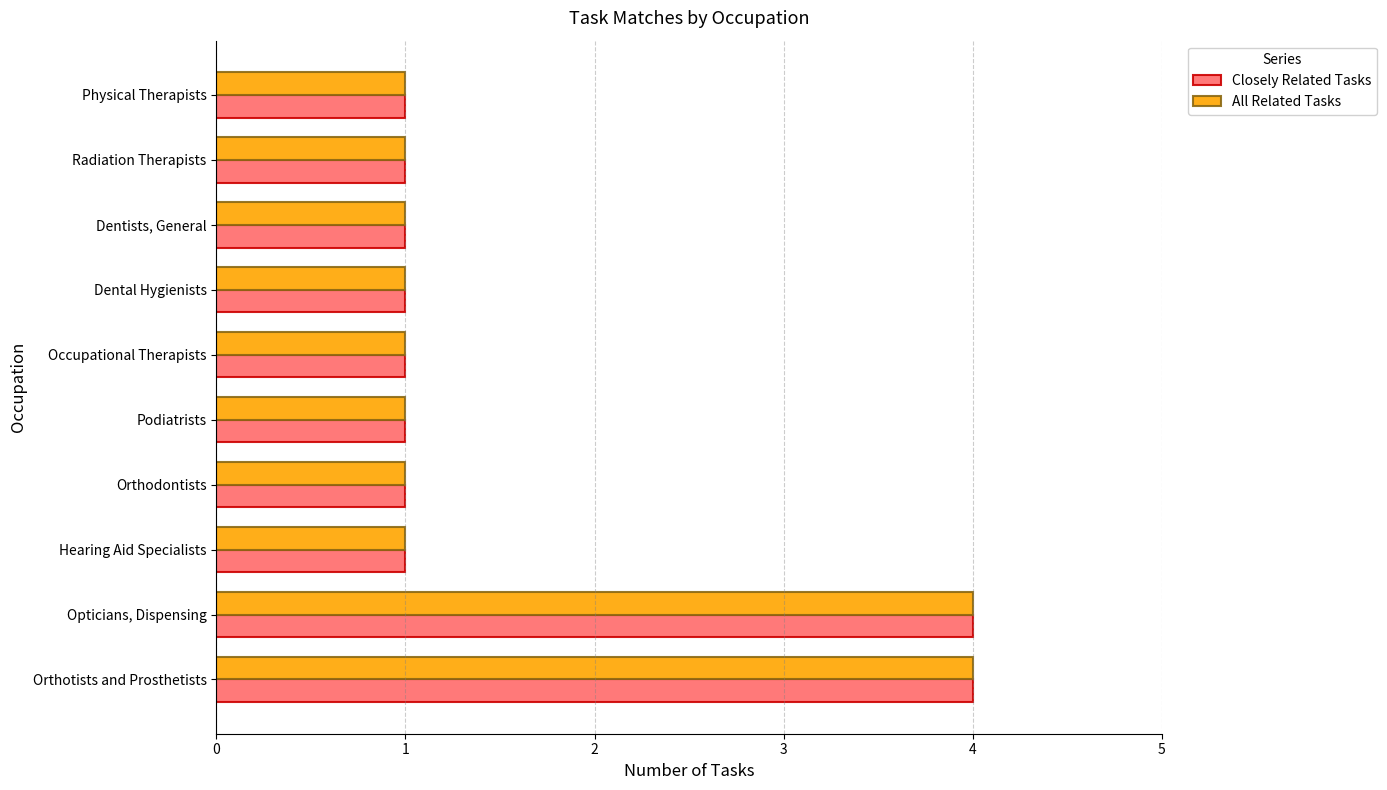

What is the difference between the maximum and second lowest values in the Closely Related Tasks series?

3